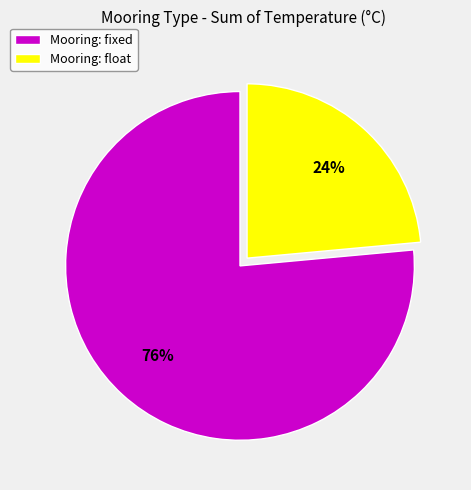

How many slices are in this pie chart?

2